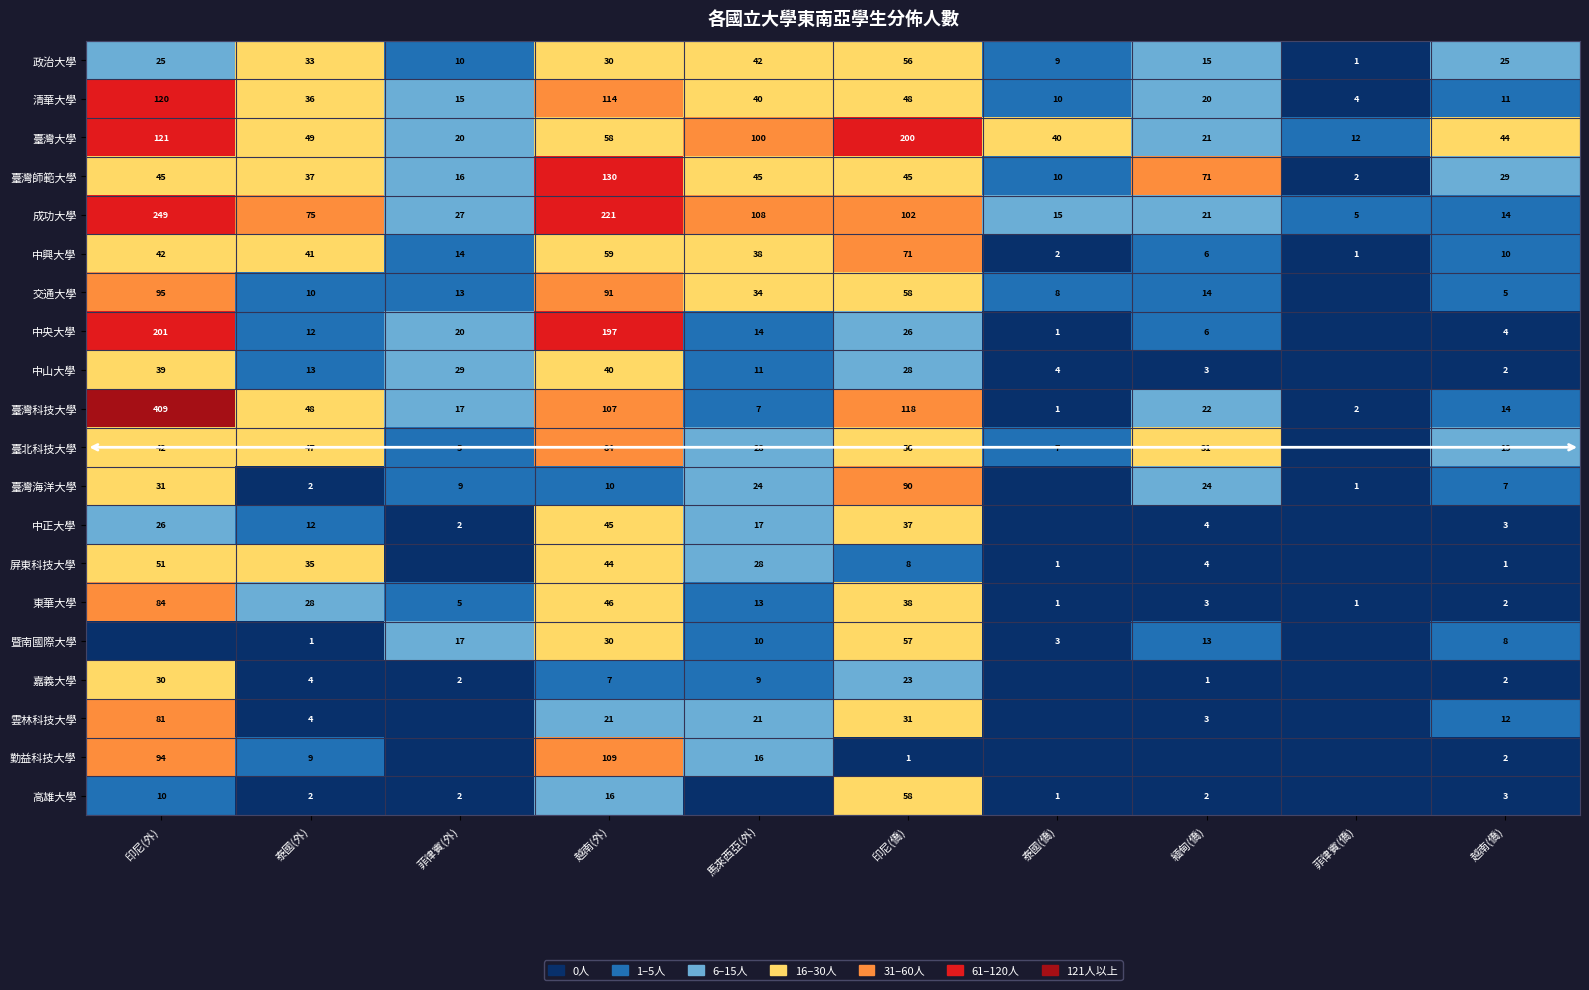

How many values in the 臺灣科技大學 series are below 22?

5